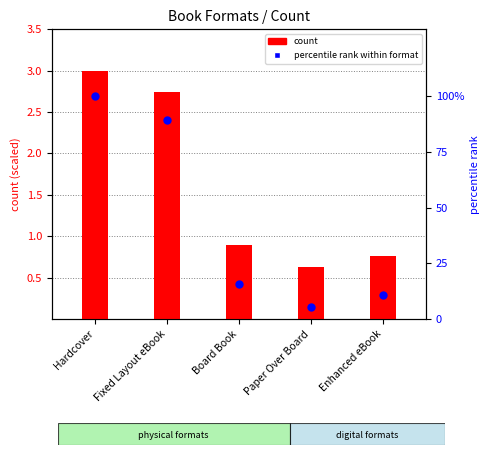

What are all the series names shown in the legend?

count, percentile rank